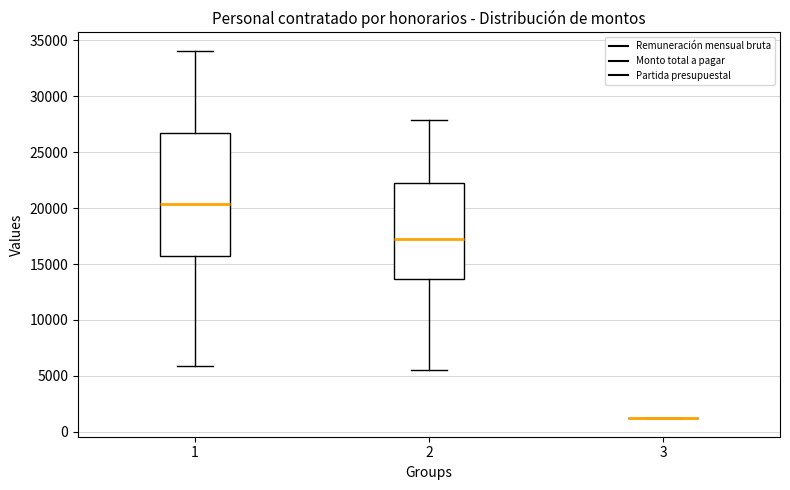

Which box is the tallest, from its lower edge to its upper edge?

1